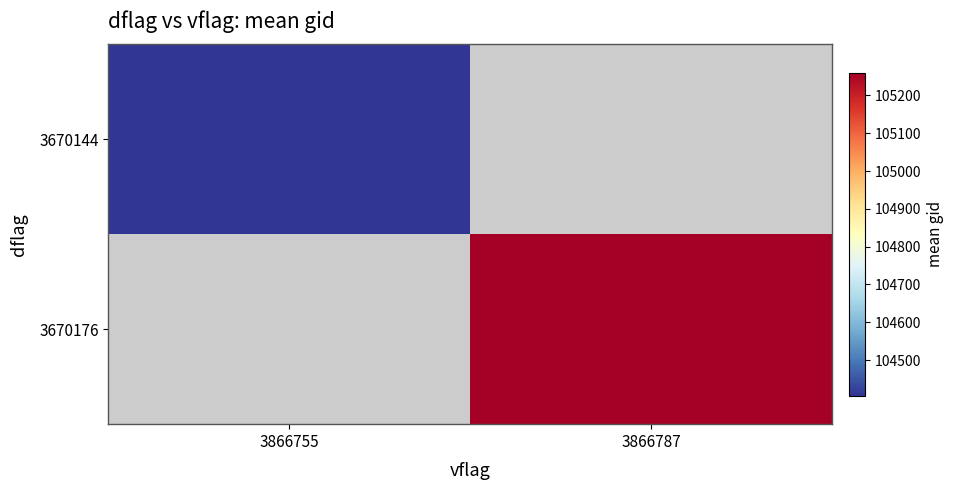

Rank the series by their maximum value, from lowest to highest.

3670144, 3670176